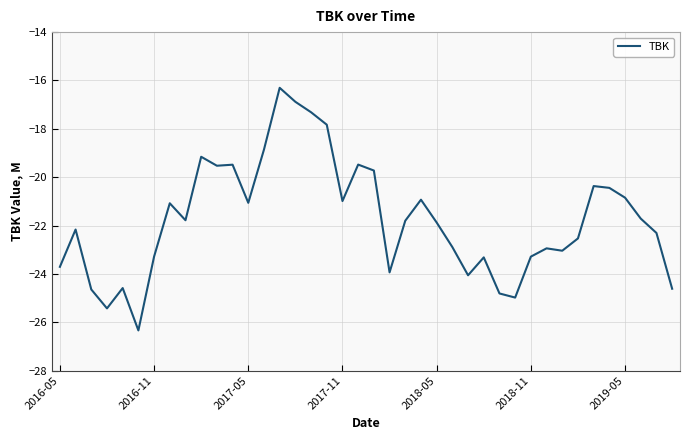

What is the maximum value shown in the chart?

-16.3